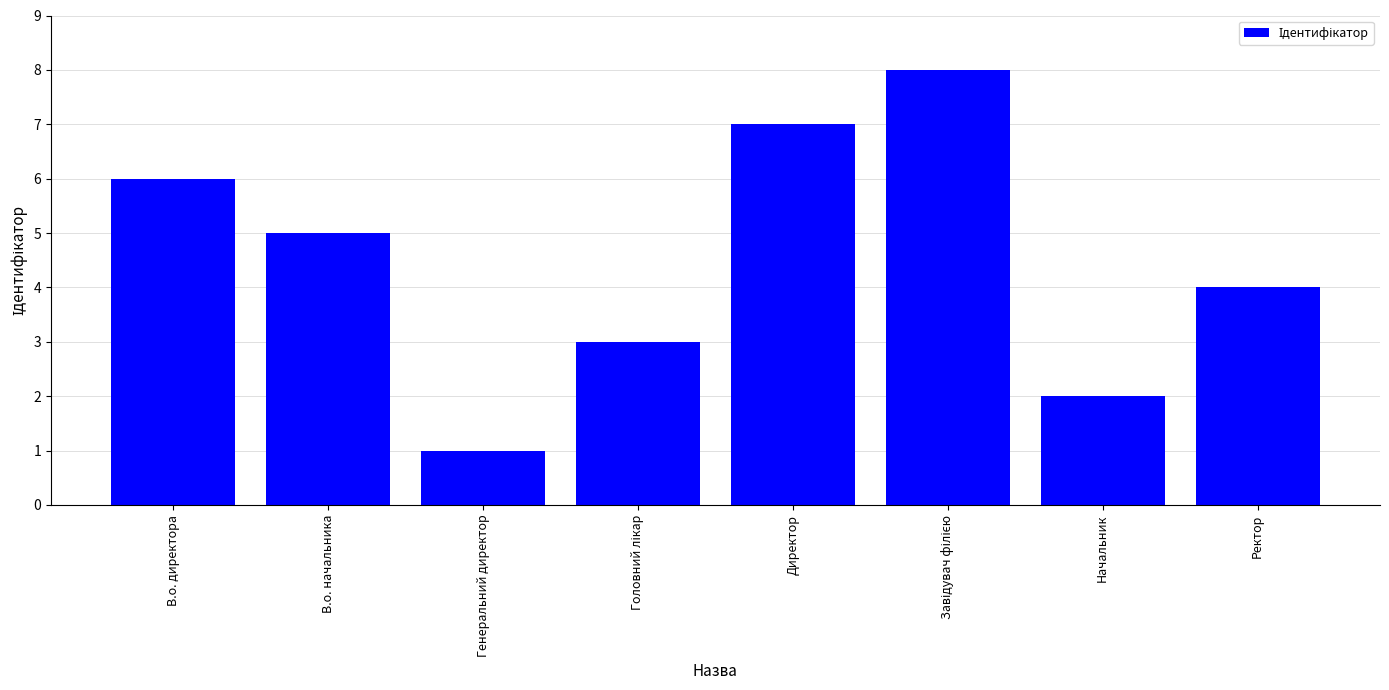

What is the difference between the maximum and second lowest values?

6